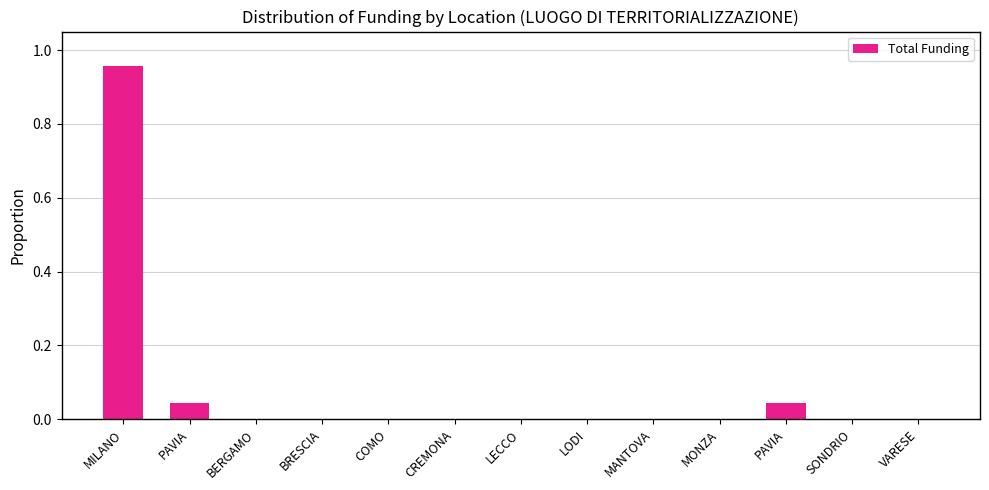

Are the bars grouped side by side (vs. stacked)?

No